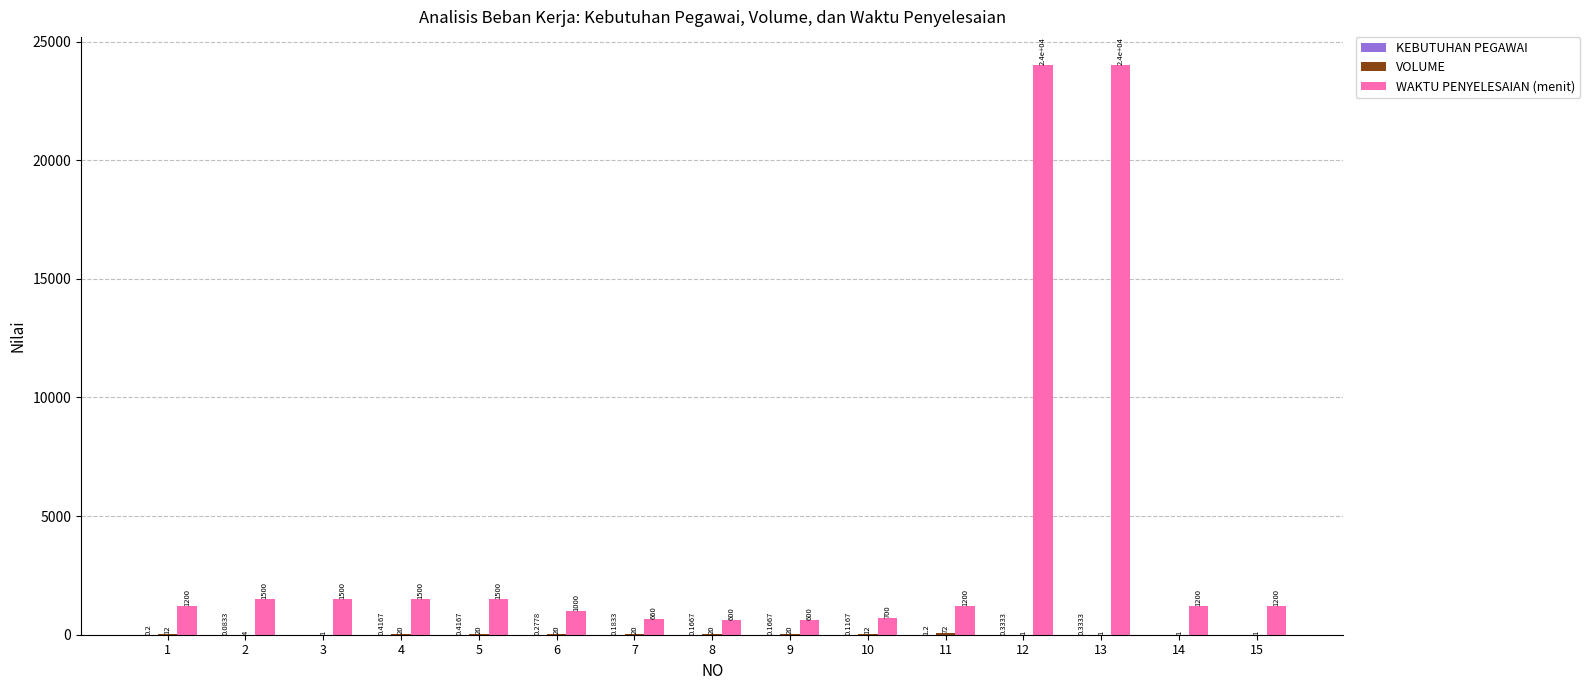

Which series has the largest total across all categories?

WAKTU PENYELESAIAN (menit)